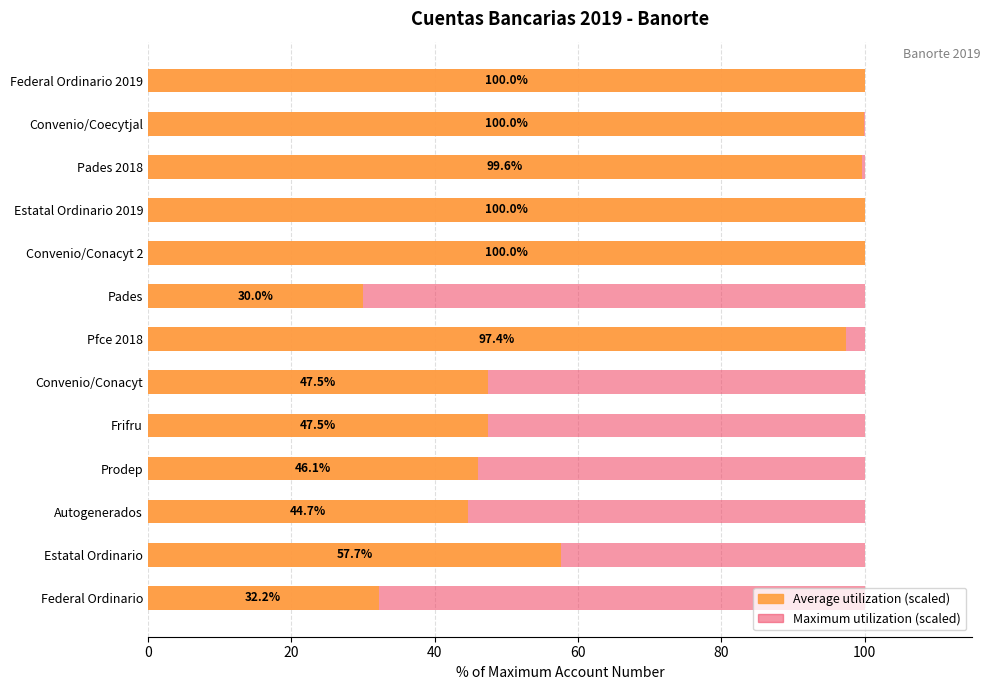

Is it true that Maximum (scaled) equals 0.8 at 20?

False